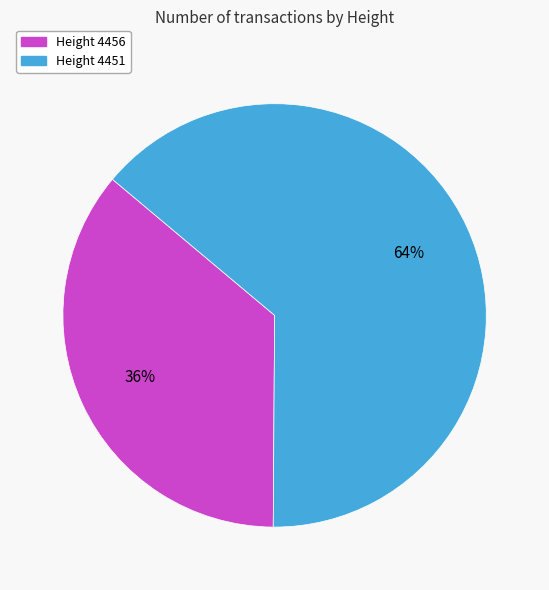

To the nearest percent, what is the difference between the largest and smallest slice percentages?

28%